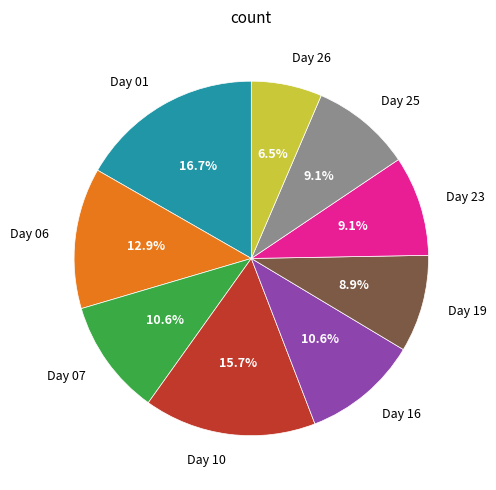

Is there a majority slice in this chart?

No